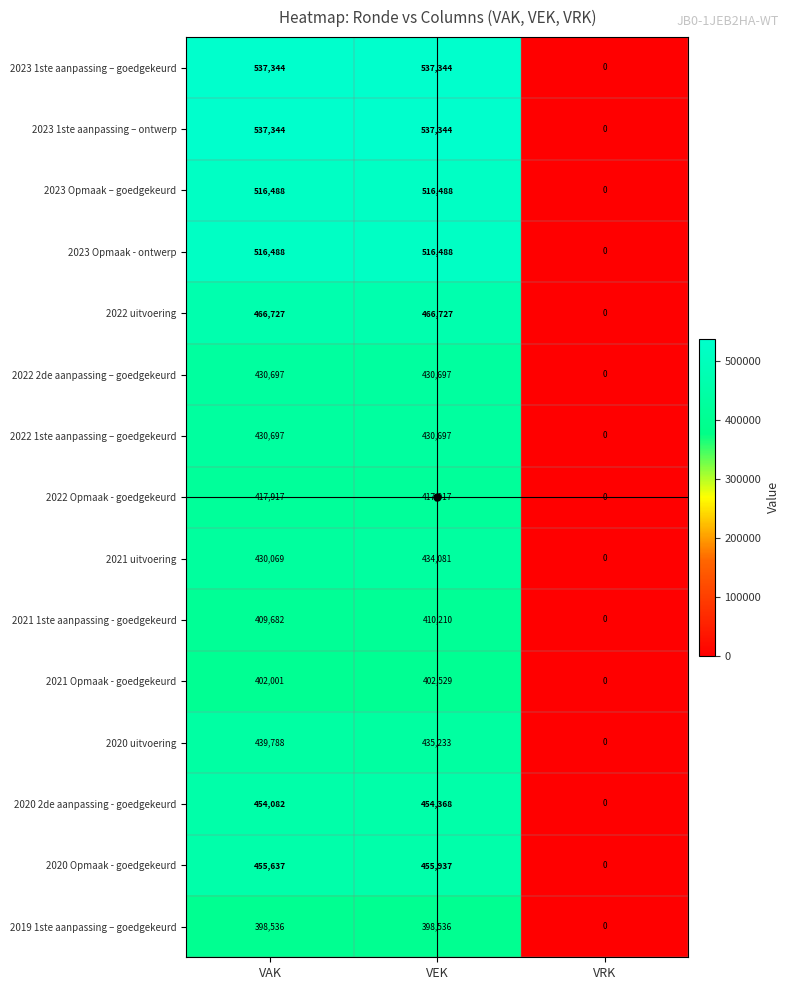

Where is 2020 Opmaak - goedgekeurd nearest to the value 227968?

VAK